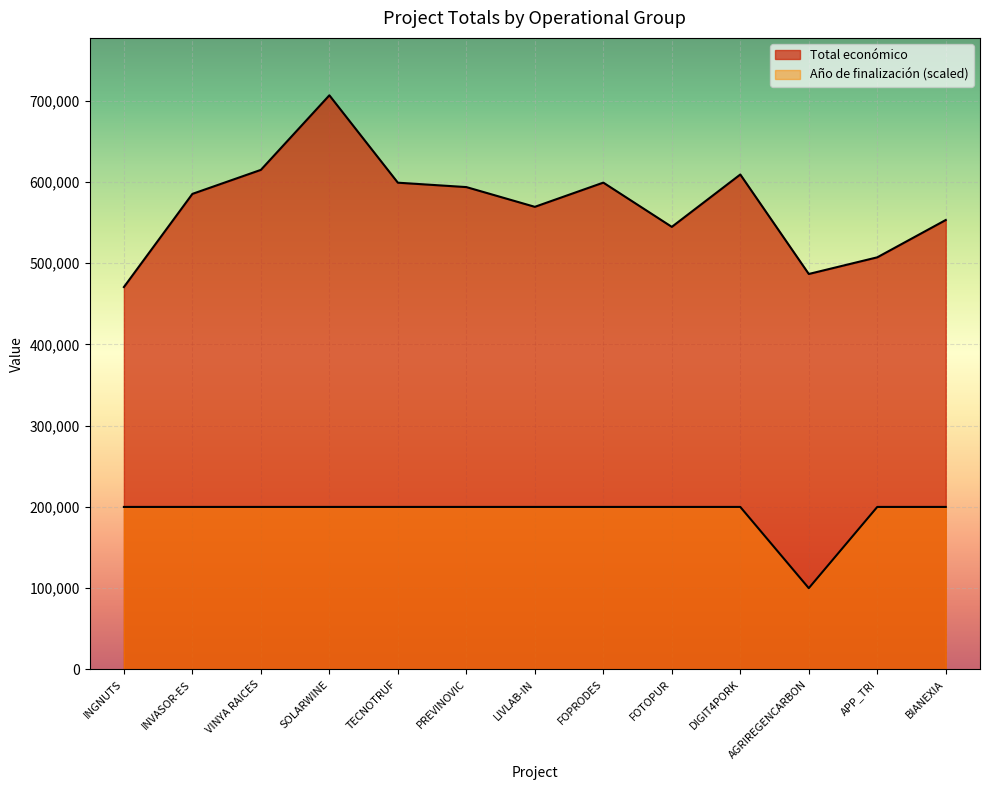

What are all the series names shown in the legend?

Total económico, Año de finalización